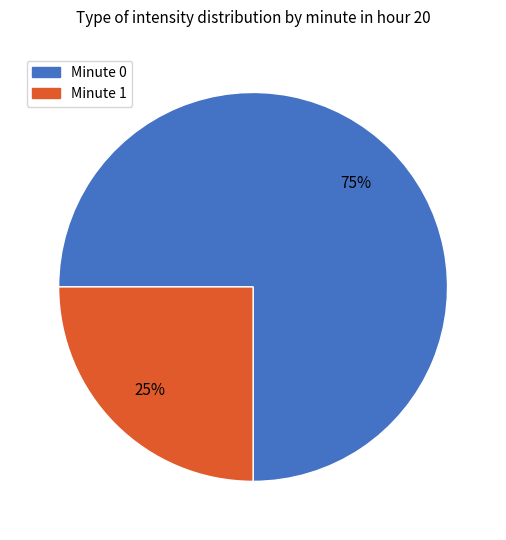

Approximately how many times larger is the value at Minute 1 compared to Minute 0?

0.3